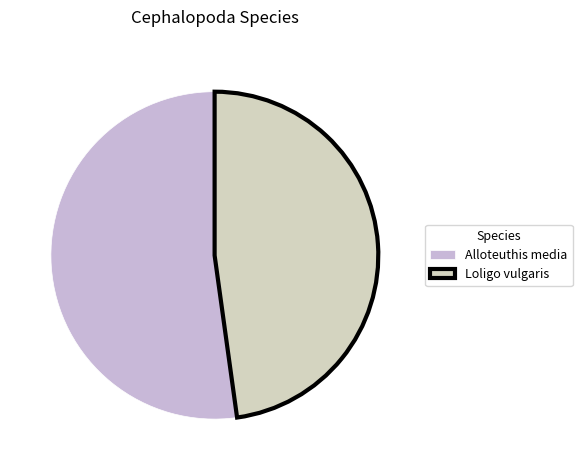

The Alloteuthis media slice represents 65% of the pie. True or false?

False